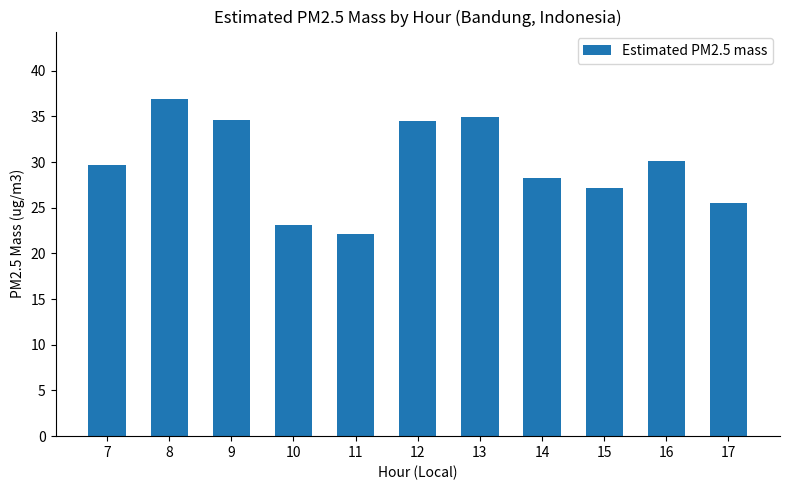

True or false: the data shows 42.8 at 16.

False